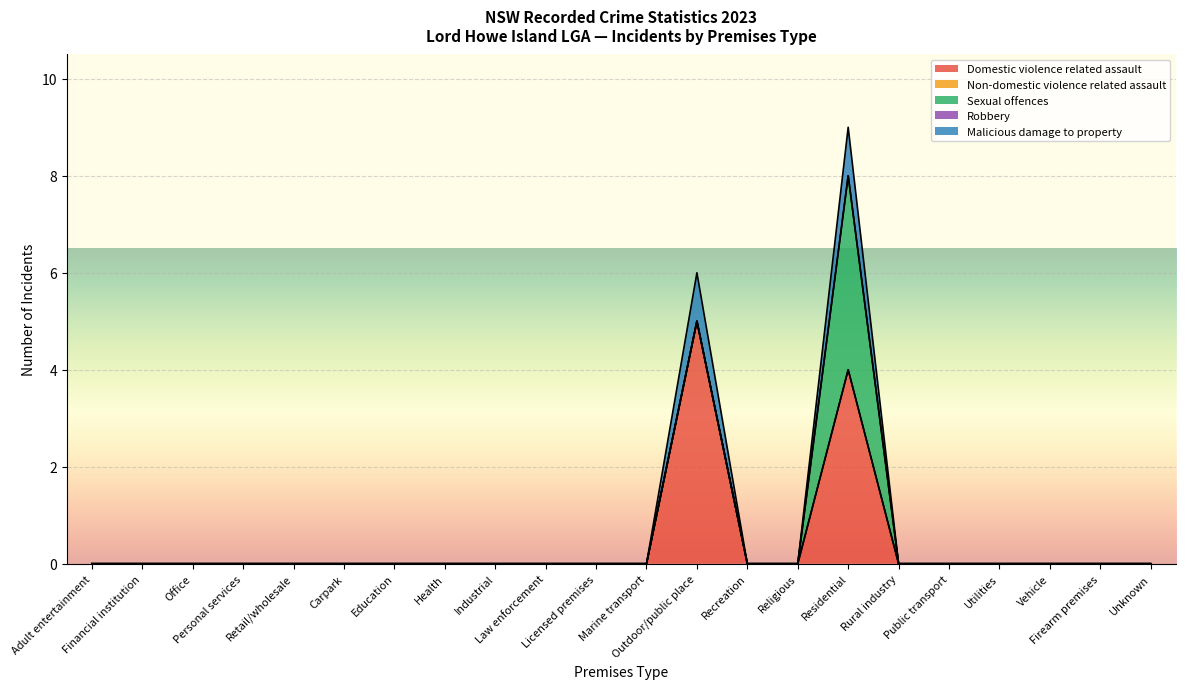

How many values in the Sexual offences series exceed 0?

1